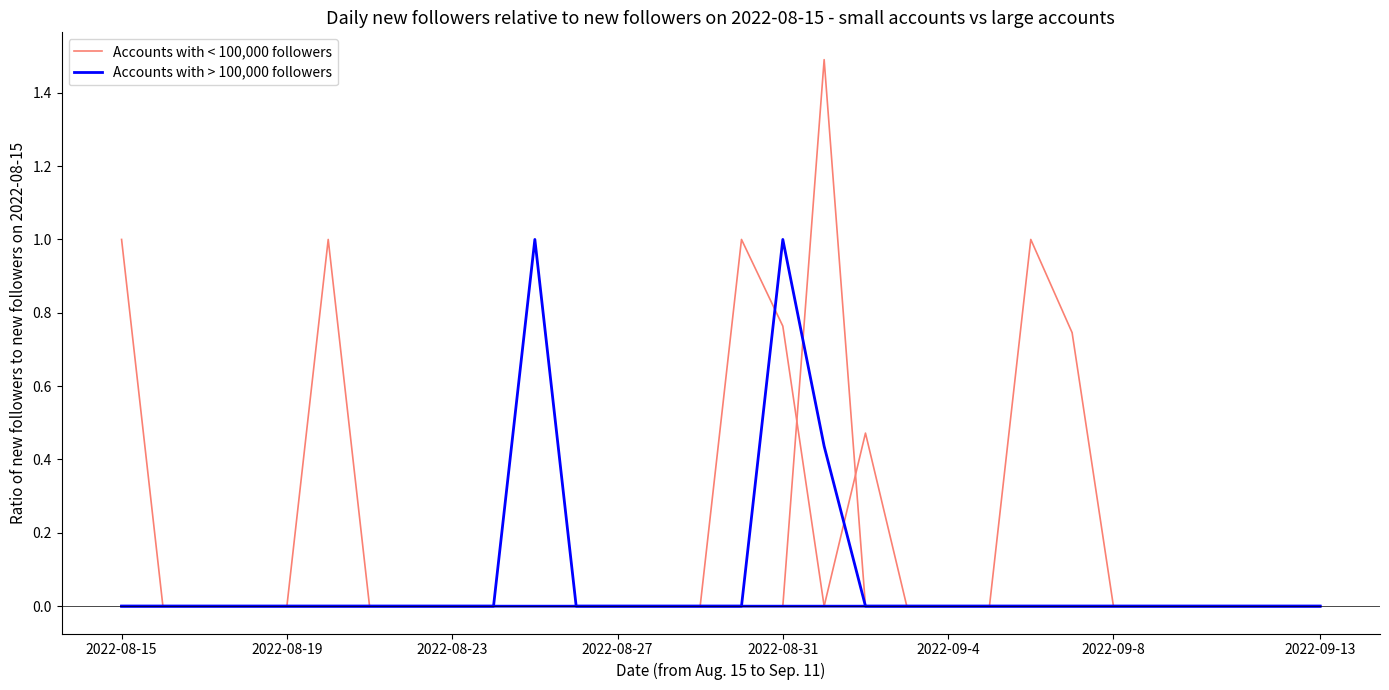

The value of Accounts with > 100,000 followers at 2022-08-23 is 0.6. True or false?

False